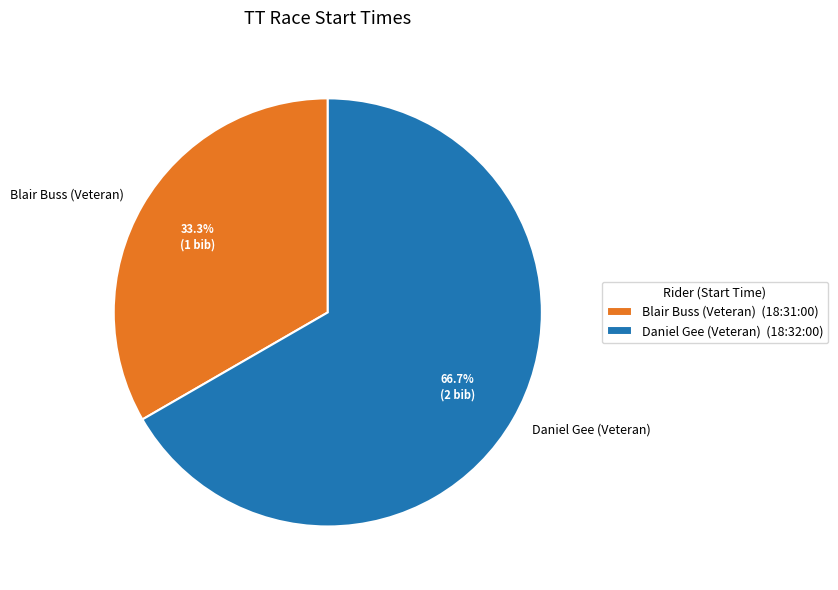

How many segments does this pie chart have?

2